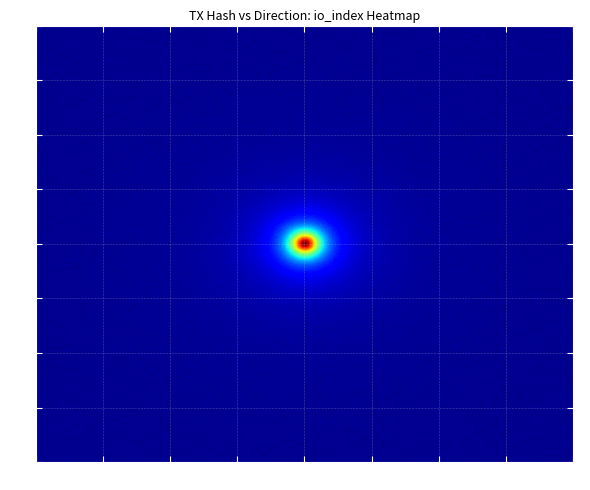

At io_index, list the series in order from smallest to largest.

289016d4c01205ee25e4fc9840a3839ea020f8c, 8e4a887f27226d82048ba7686689eac66c29105